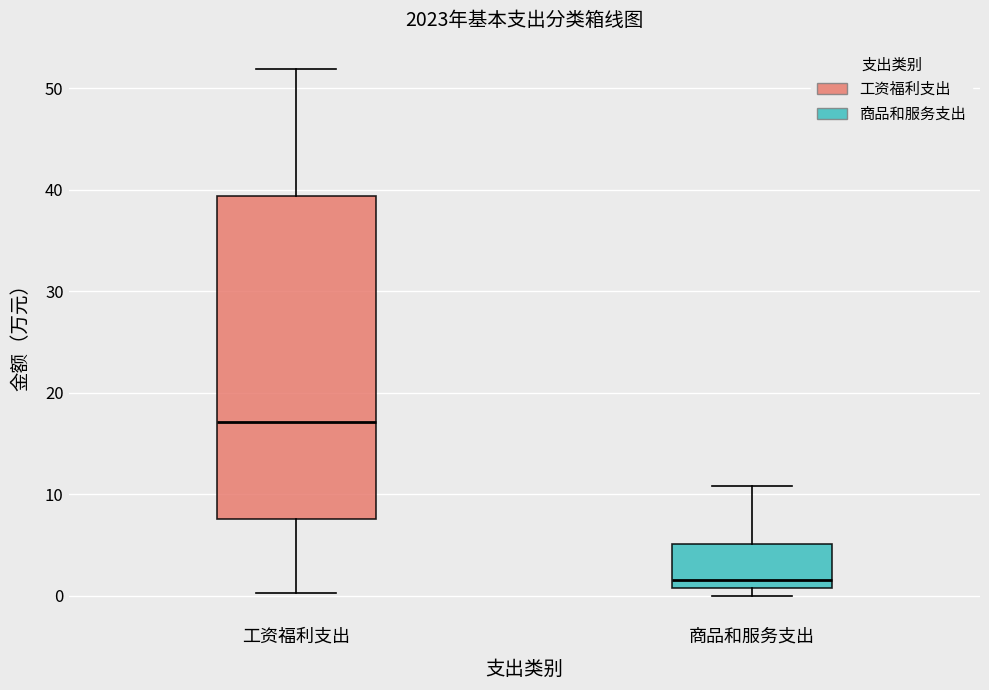

Reading left to right, read every box against the y-axis: the position of its median line, the range the box covers, and the ends of its whiskers. The values are not printed on the chart, so give them approximately, as read against the axis.

工资福利支出: median 17, box 8 to 39, whiskers 0 to 52
商品和服务支出: median 2, box 1 to 5, whiskers 0 to 11